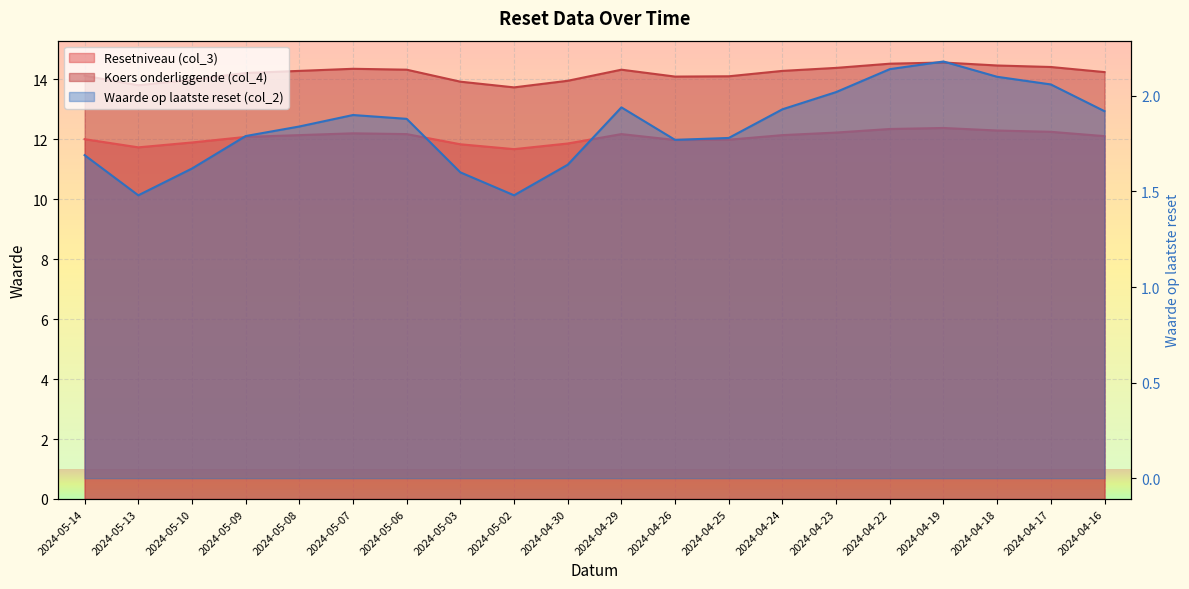

Which series has the largest range (max minus min)?

Koers onderliggende (col_4)